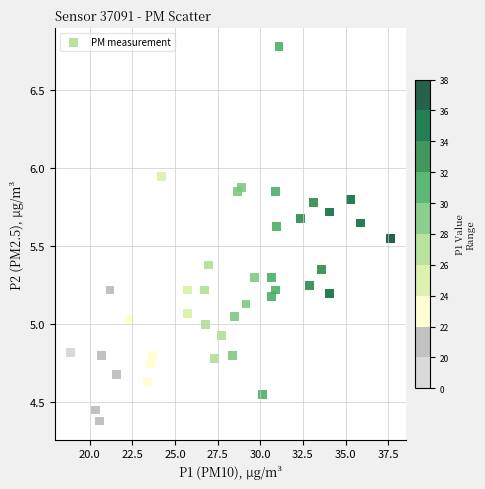

What is the range of X values (max minus min)?

18.7